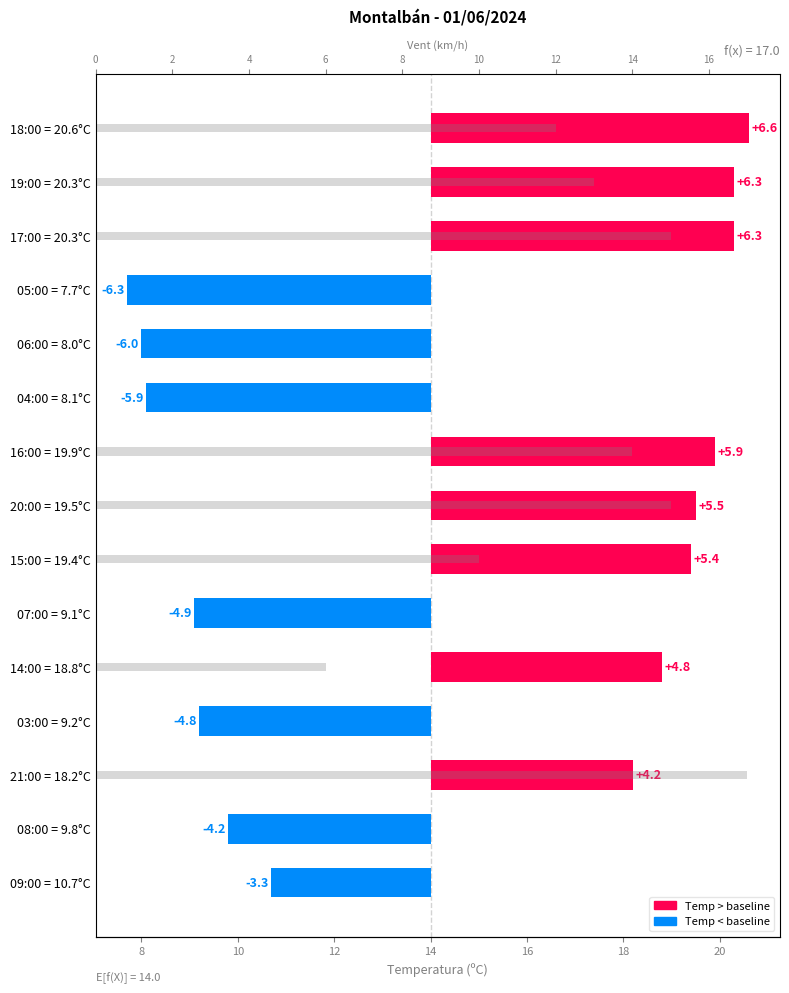

What is the greatest value displayed?

17